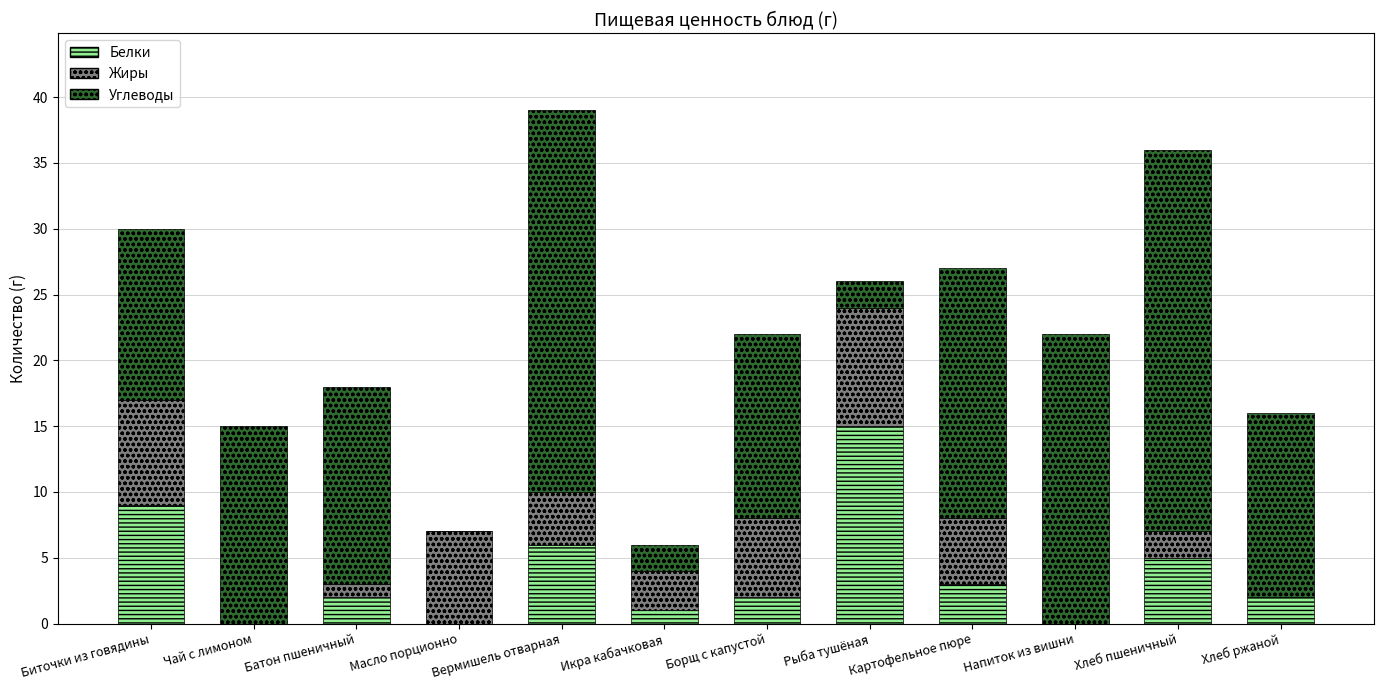

What is the total value across all series at Хлеб ржаной?

16